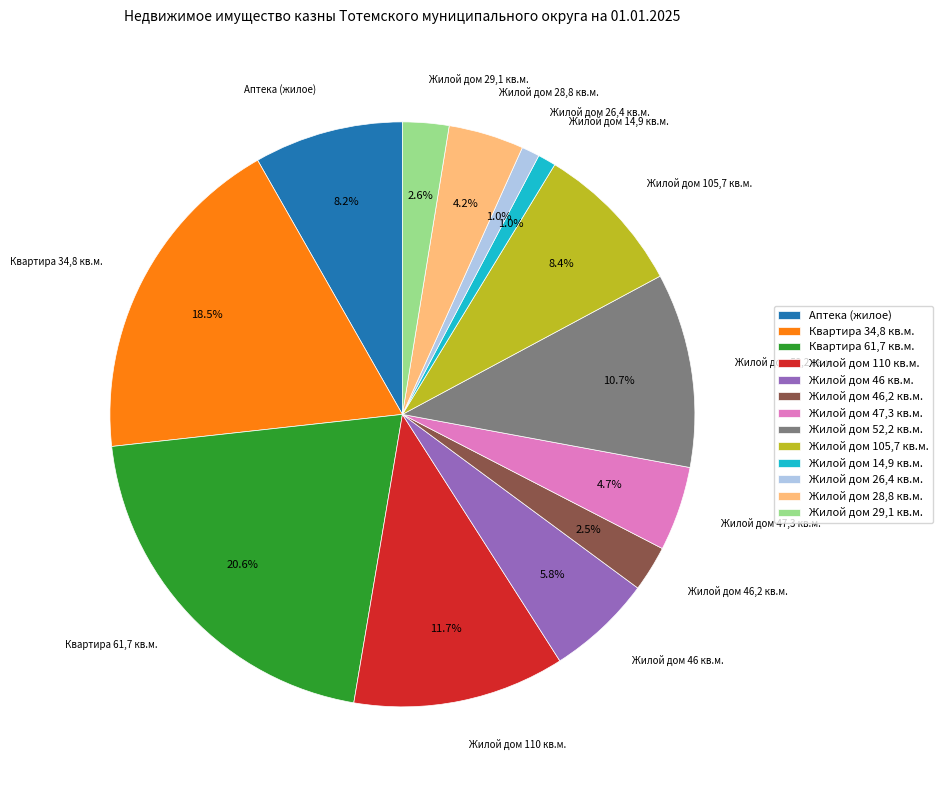

Which slice is the largest?

Квартира 61,7 кв.м.